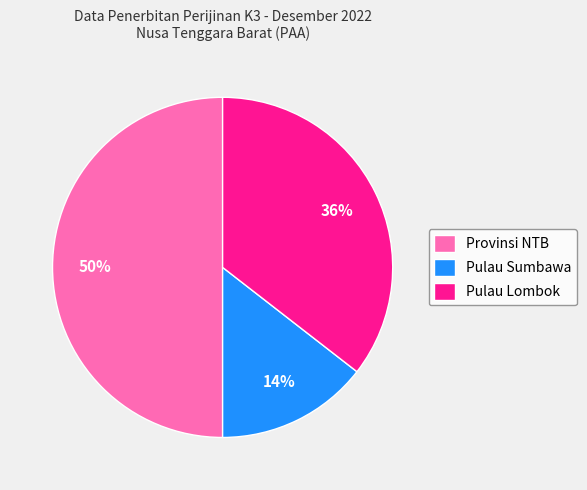

To the nearest percent, what is the difference between the Provinsi NTB and Pulau Lombok slice percentages?

14%